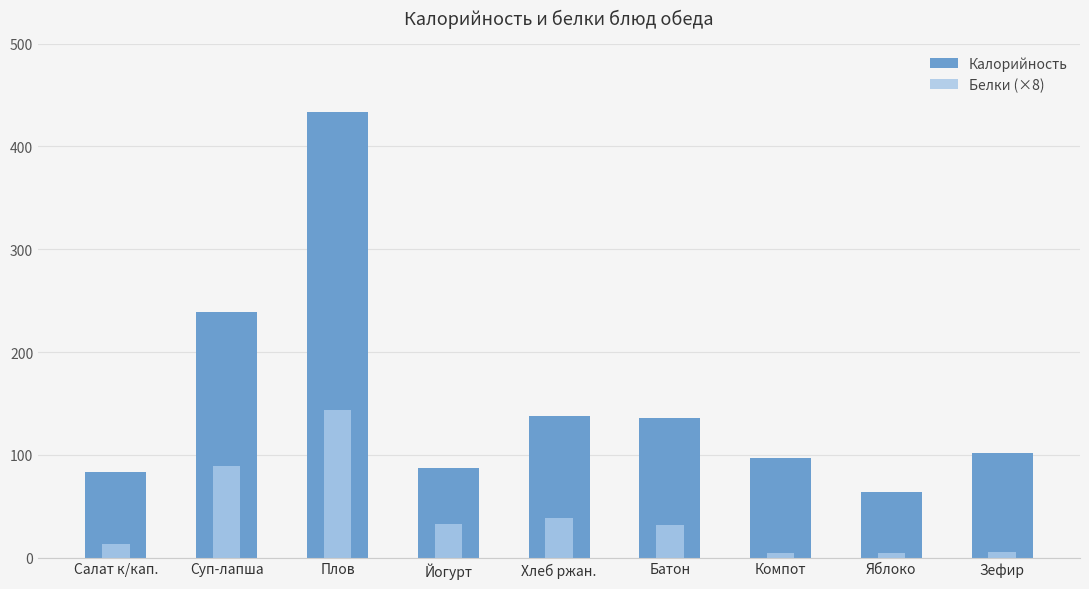

The value of Белки (×8) at Плов is 69.6. True or false?

False